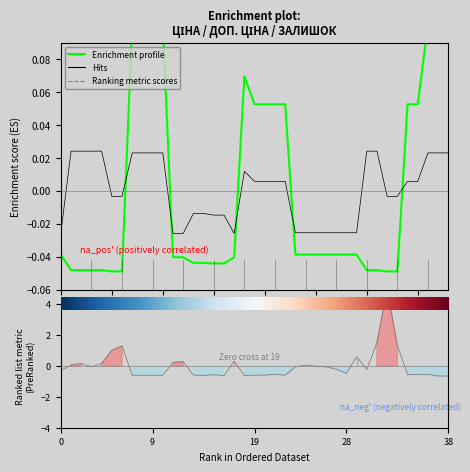

What is the label of the 3rd point from the right?

36